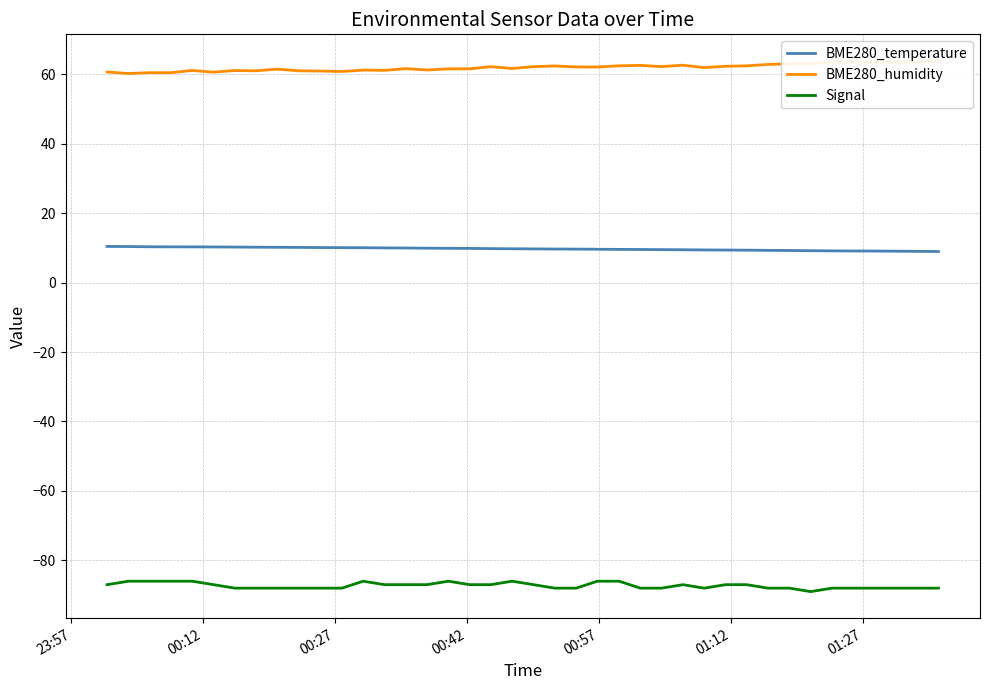

True or false: Signal and BME280_temperature cross at least once.

False